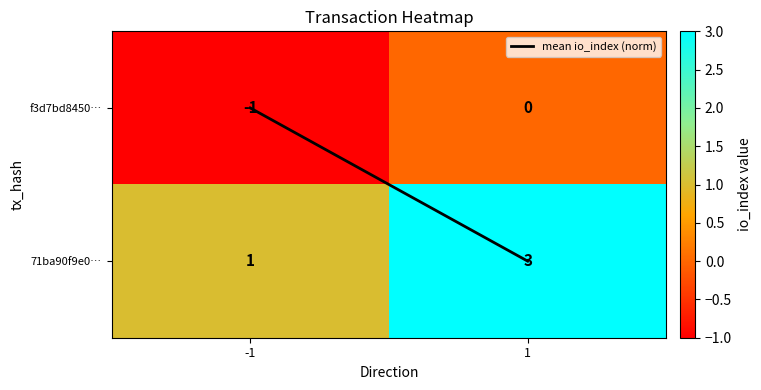

At -1, list the series in order from largest to smallest.

71ba90f9e0…, f3d7bd8450…